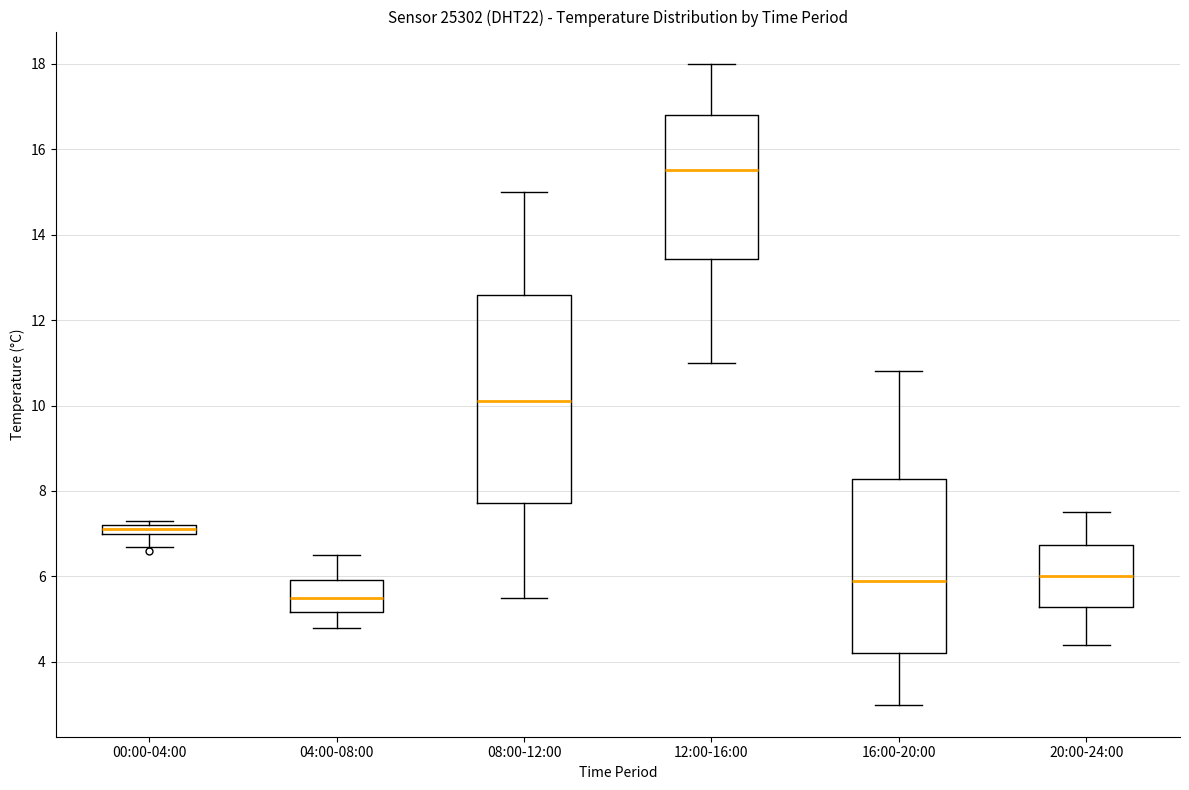

Which box's median line is the highest?

12:00-16:00